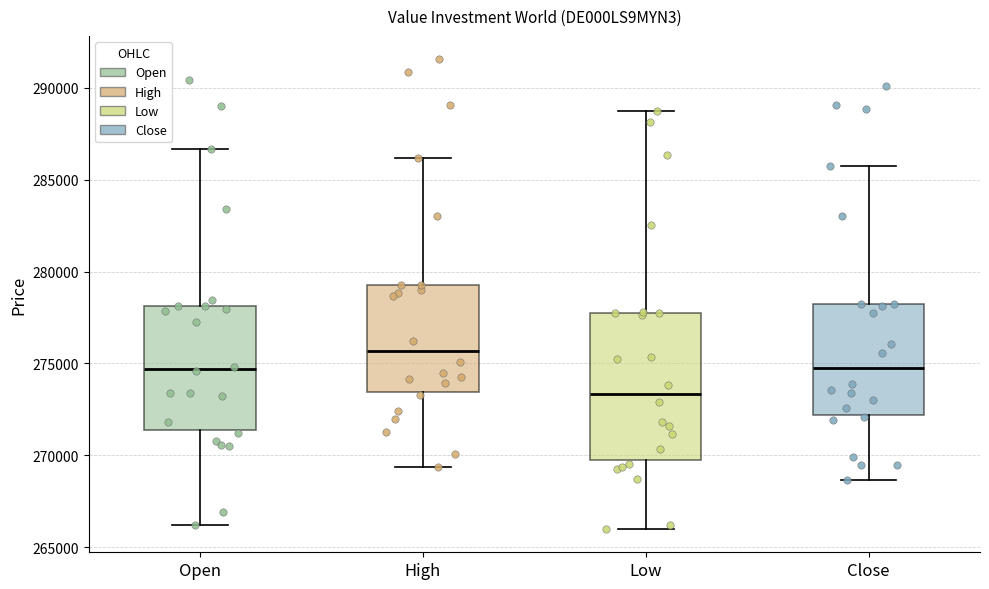

Where does the lower whisker of the box for High end on the y-axis? The values are not printed on the chart, so give them approximately, as read against the axis.

269500